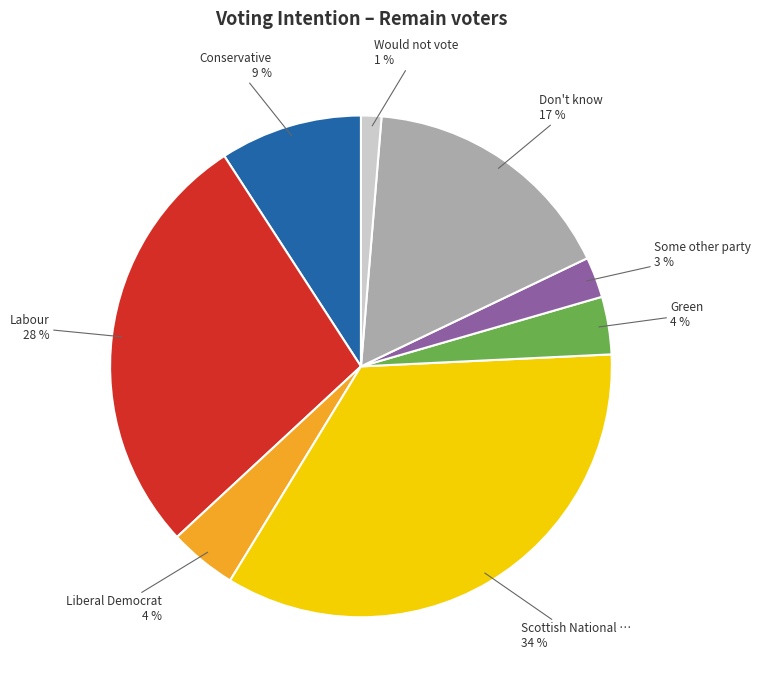

To the nearest percent, what is the difference between the largest and smallest slice percentages?

33%